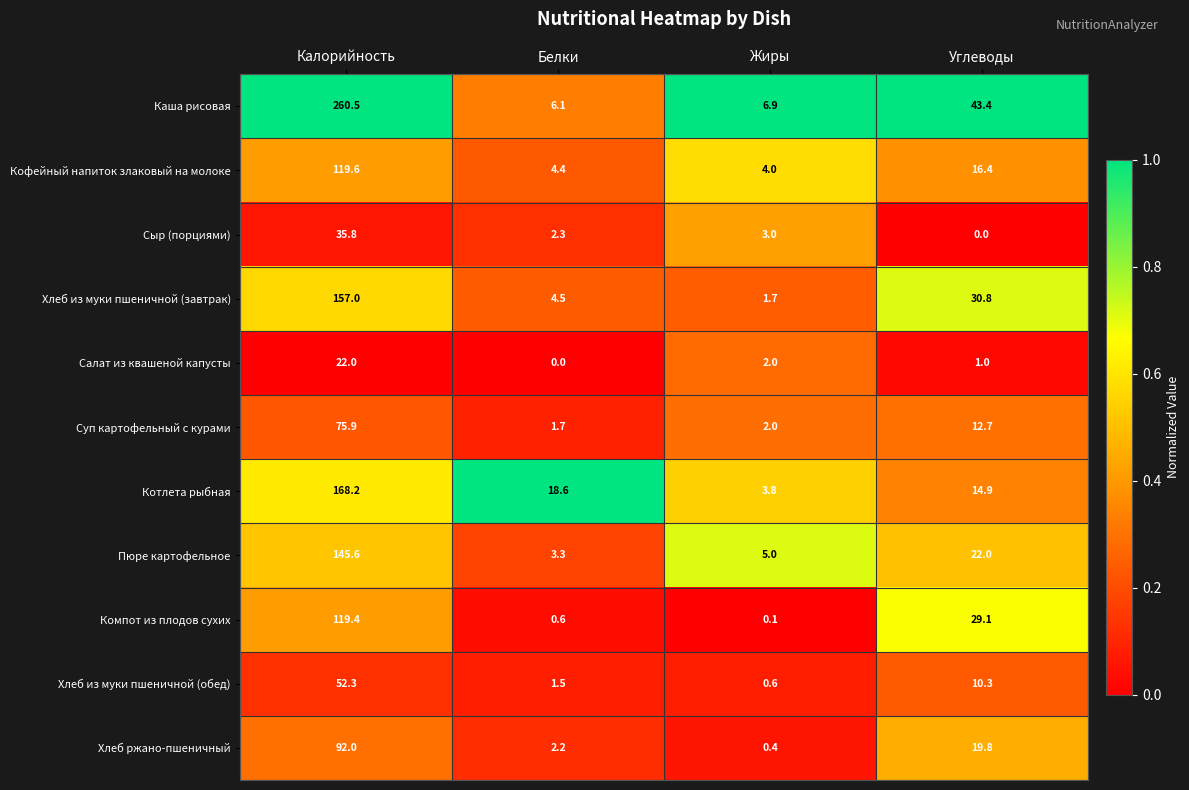

What is the sum of the Пюре картофельное values at Жиры and Белки?

8.3